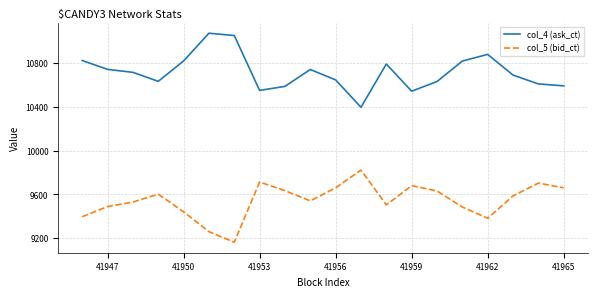

List the series in order of their peak value, highest first.

col_4 (ask_ct), col_5 (bid_ct)